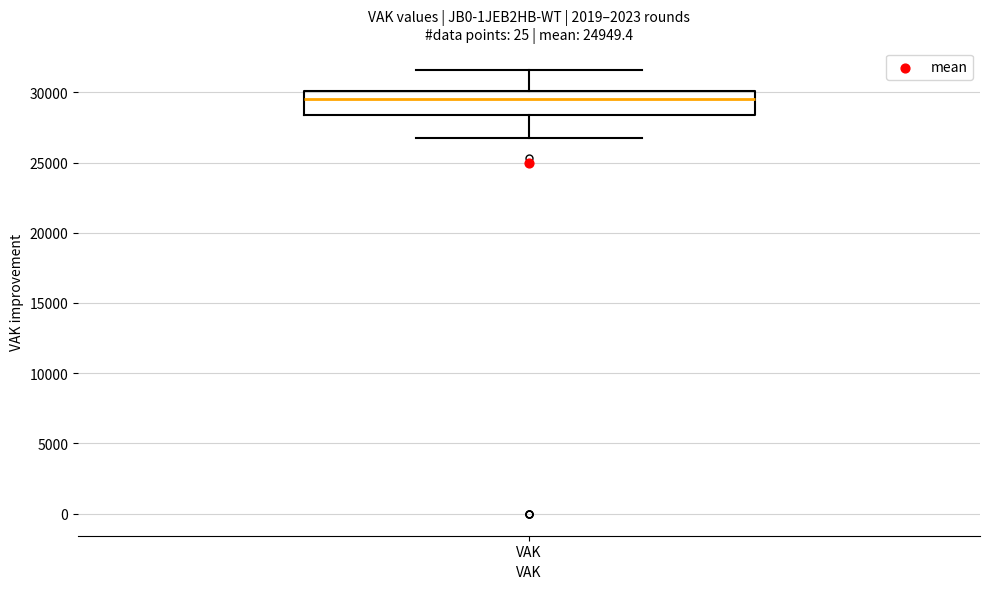

Read this box plot against the y-axis: the position of the median line, the range covered by the box, and the ends of both whiskers. The values are not printed on the chart, so give them approximately, as read against the axis.

median 29500, box 28500 to 30000, whiskers 26500 to 31500